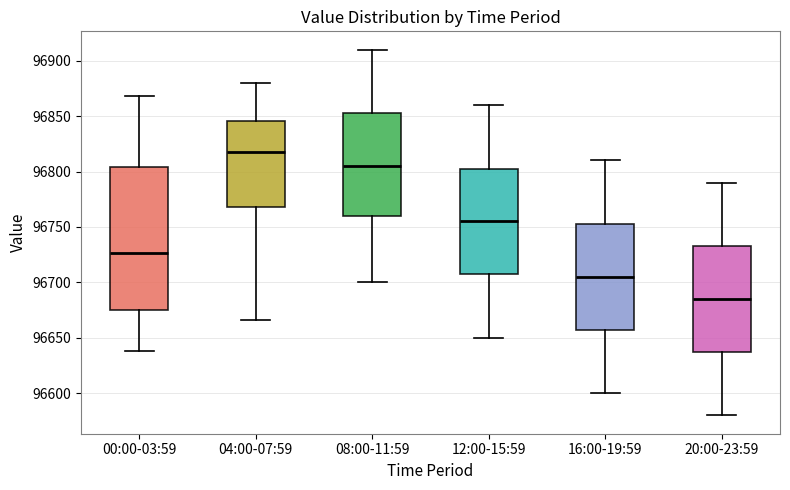

Which box's median line is the highest?

04:00-07:59